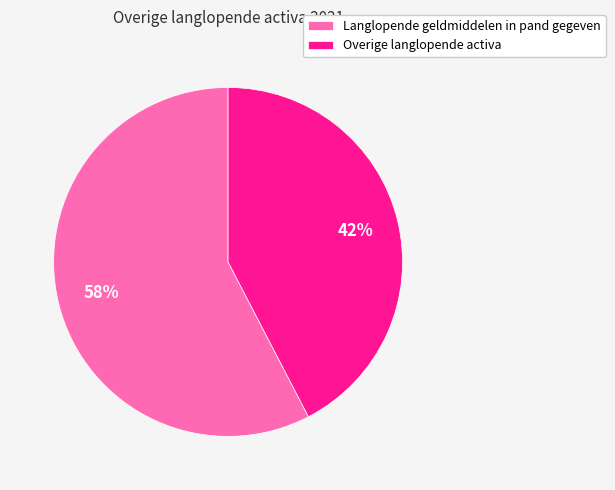

The Overige langlopende activa slice represents 33% of the pie. True or false?

False